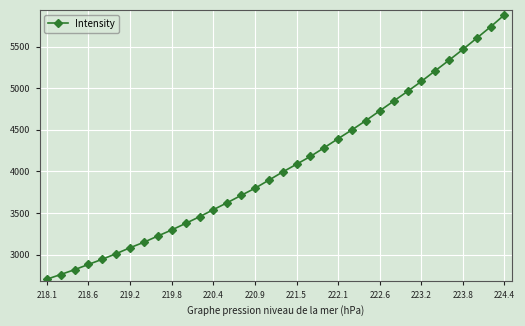

How many categories are shown in the chart?

34